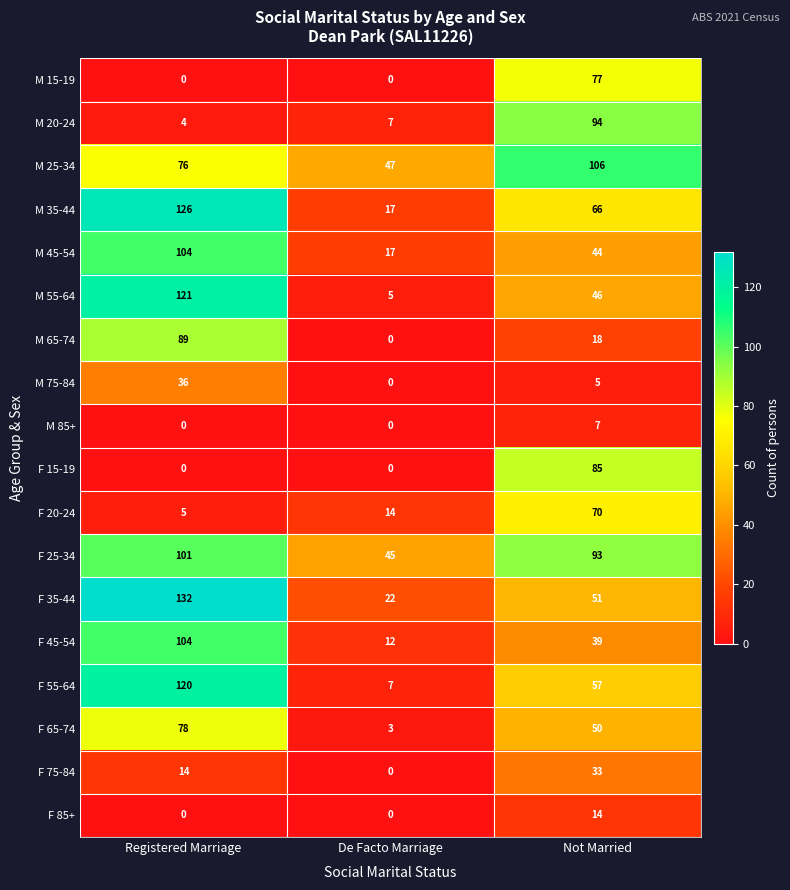

Which series has the widest spread of values?

M 55-64